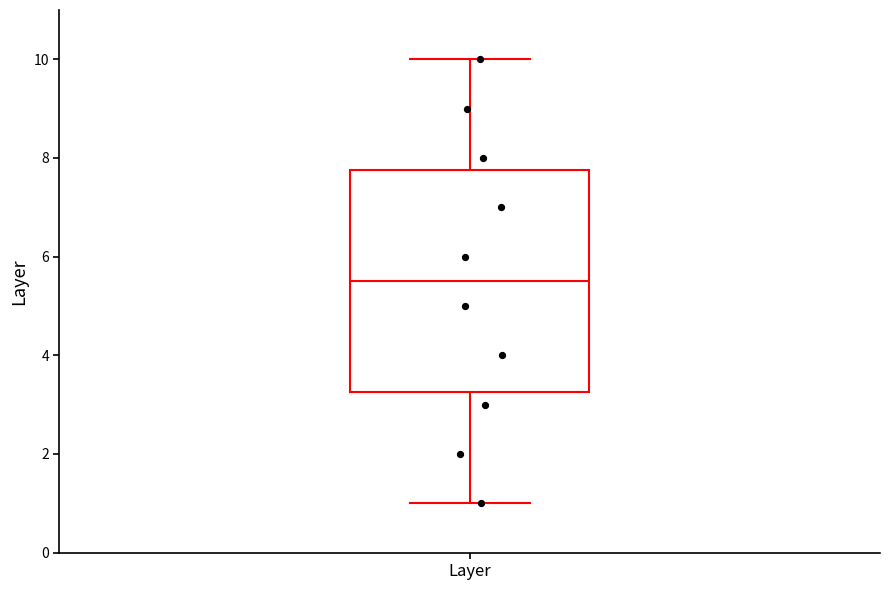

Where does the median line of the box for Layer sit on the y-axis? The values are not printed on the chart, so give them approximately, as read against the axis.

5.6